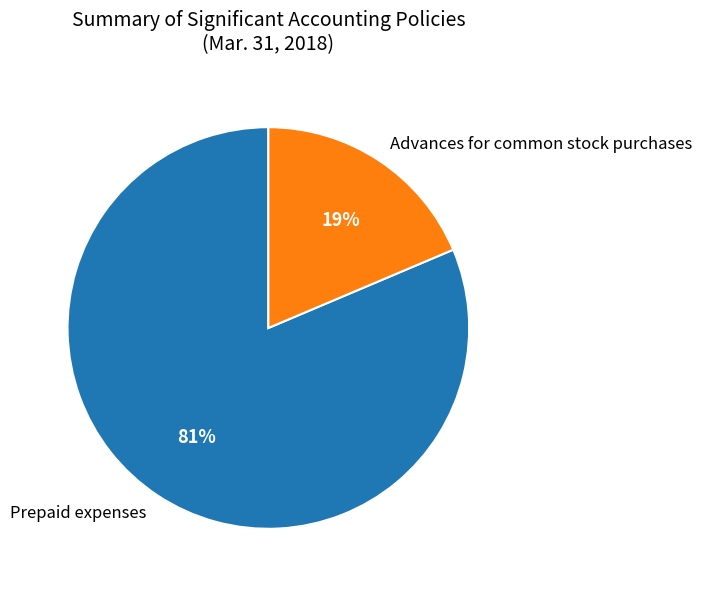

How many segments does this pie chart have?

2